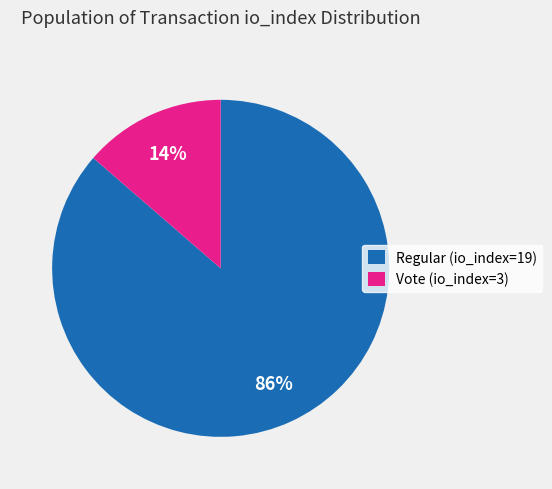

Do Vote (io_index=3) and Regular (io_index=19) together represent more than half of the pie?

Yes